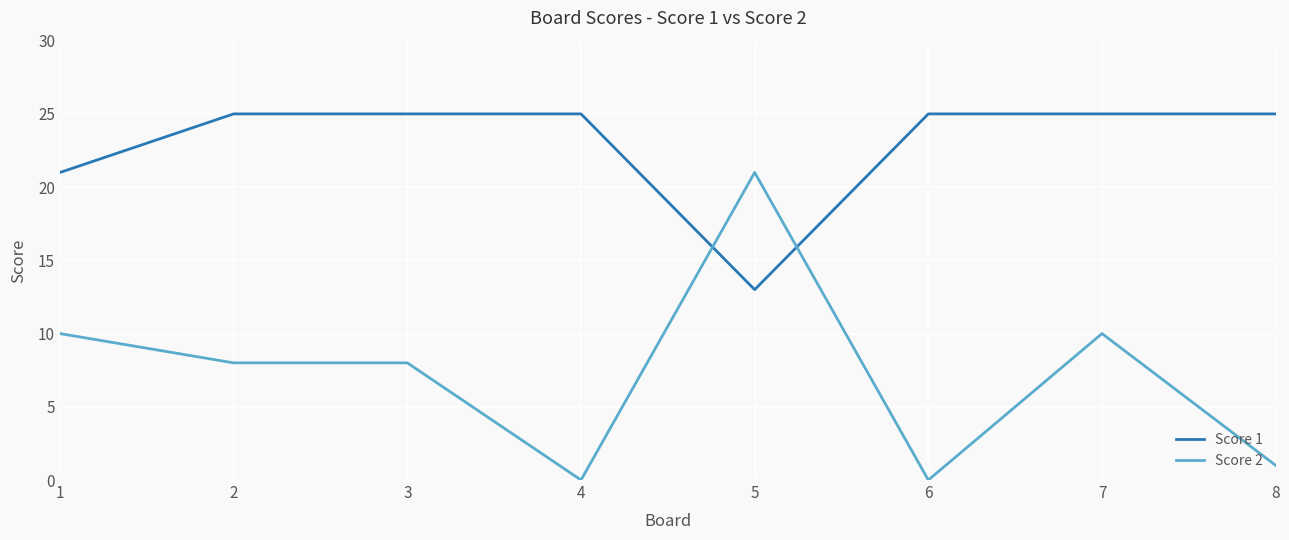

Is the value of Score 1 at 7 greater than the value of Score 2 at 5?

Yes